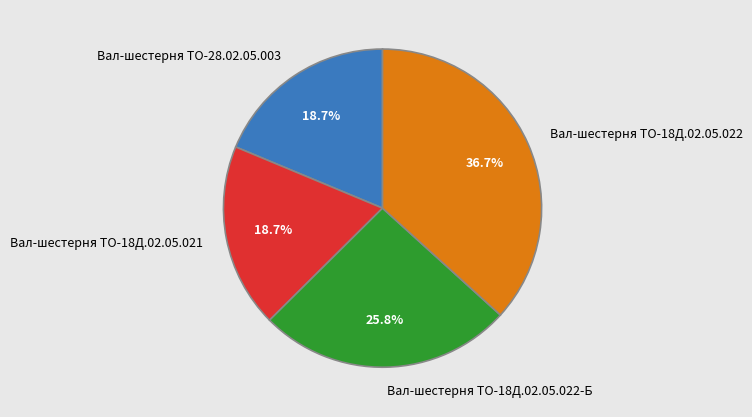

True or false: Вал-шестерня ТО-18Д.02.05.022-Б accounts for 33% of the total.

False